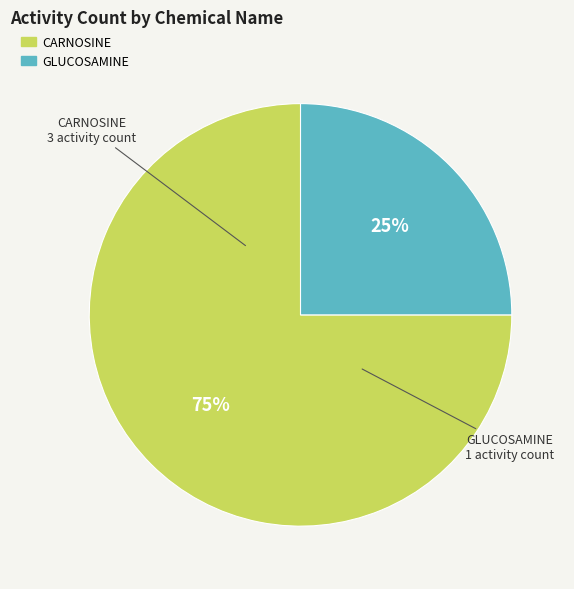

What is the largest slice in the pie chart?

CARNOSINE